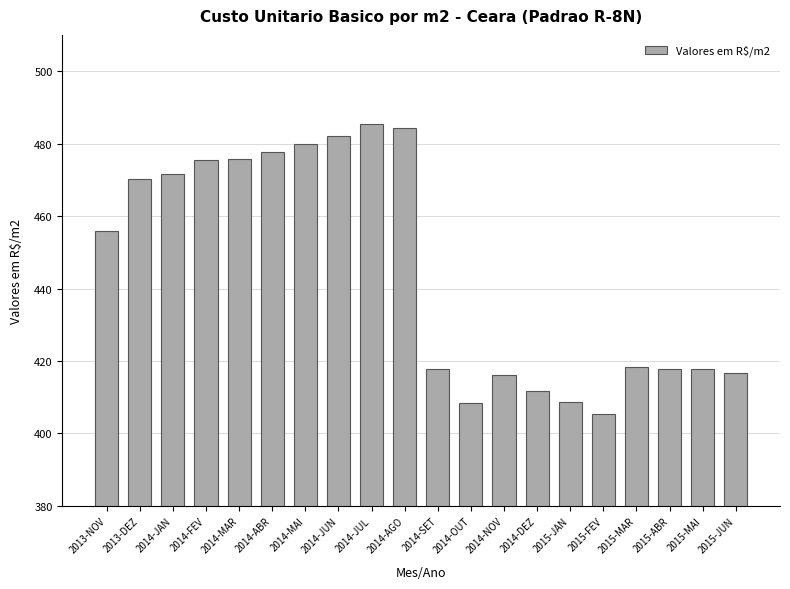

What is the difference between the values at 2014-MAR and 2013-DEZ?

5.6